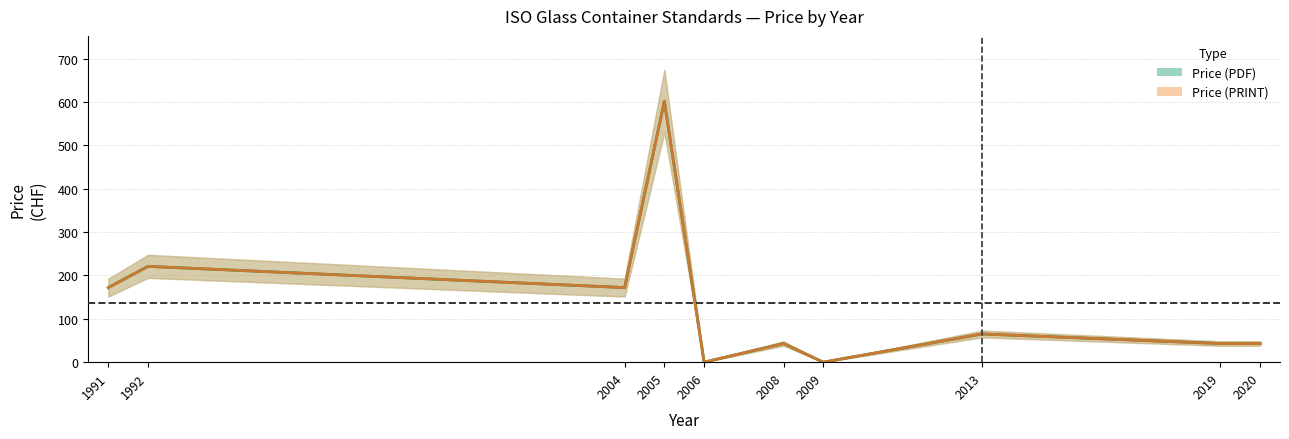

True or false: Price (PDF) has more than 0 points higher than both neighbors.

True